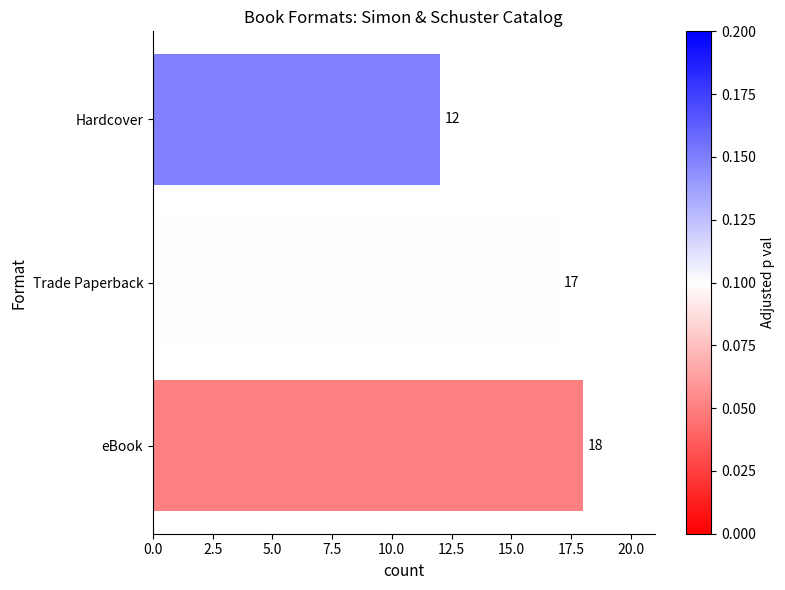

Read the value at Hardcover.

12